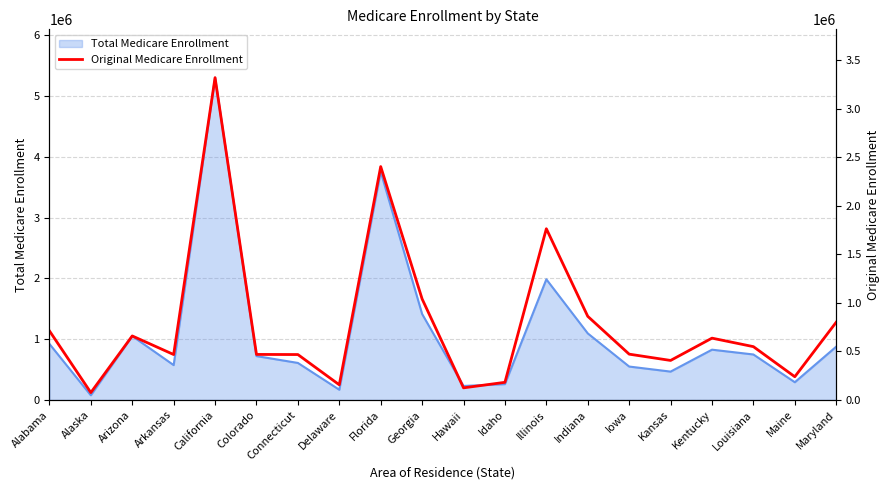

What is the average value?

789883